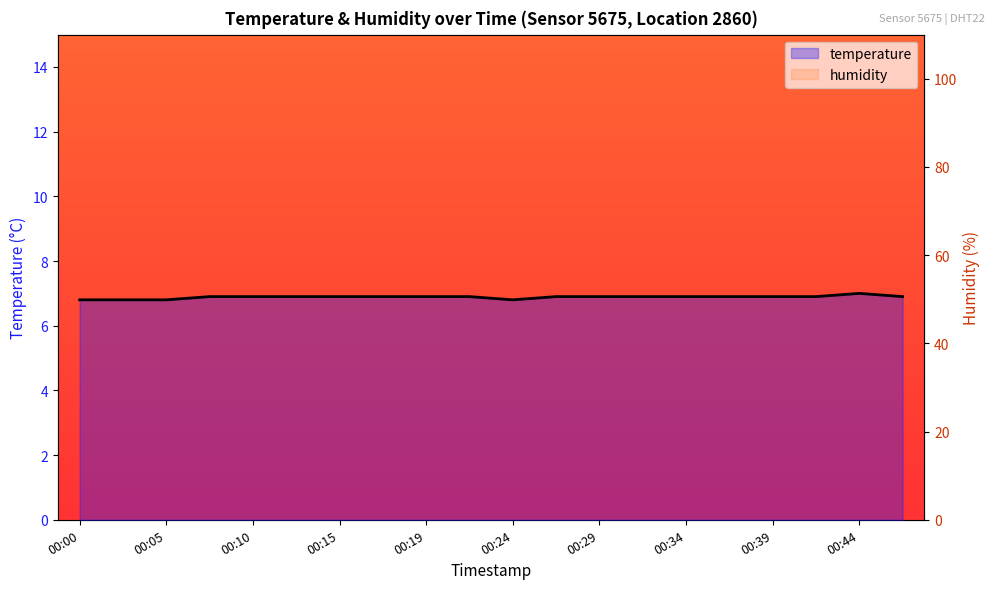

What is the total value across all series at 00:39?

106.8